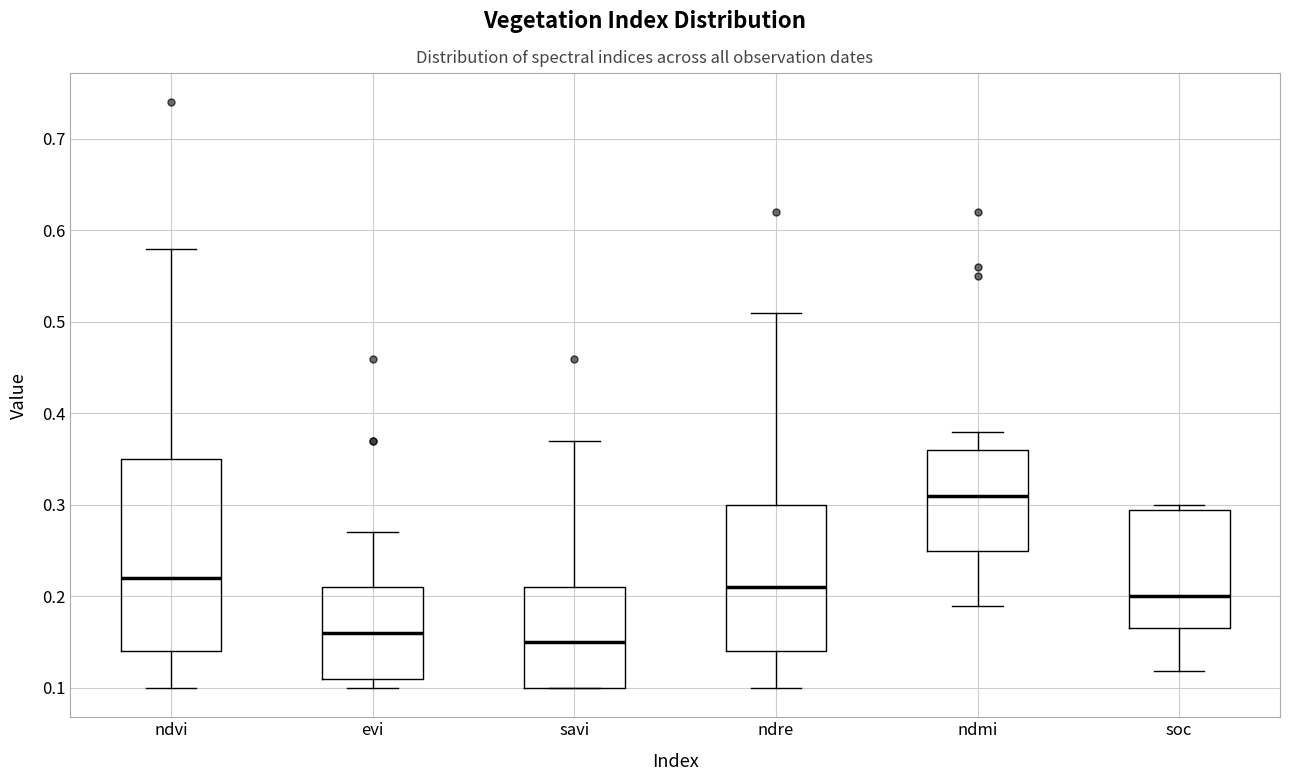

Where is the upper edge of the box for savi on the y-axis? The values are not printed on the chart, so give them approximately, as read against the axis.

0.21